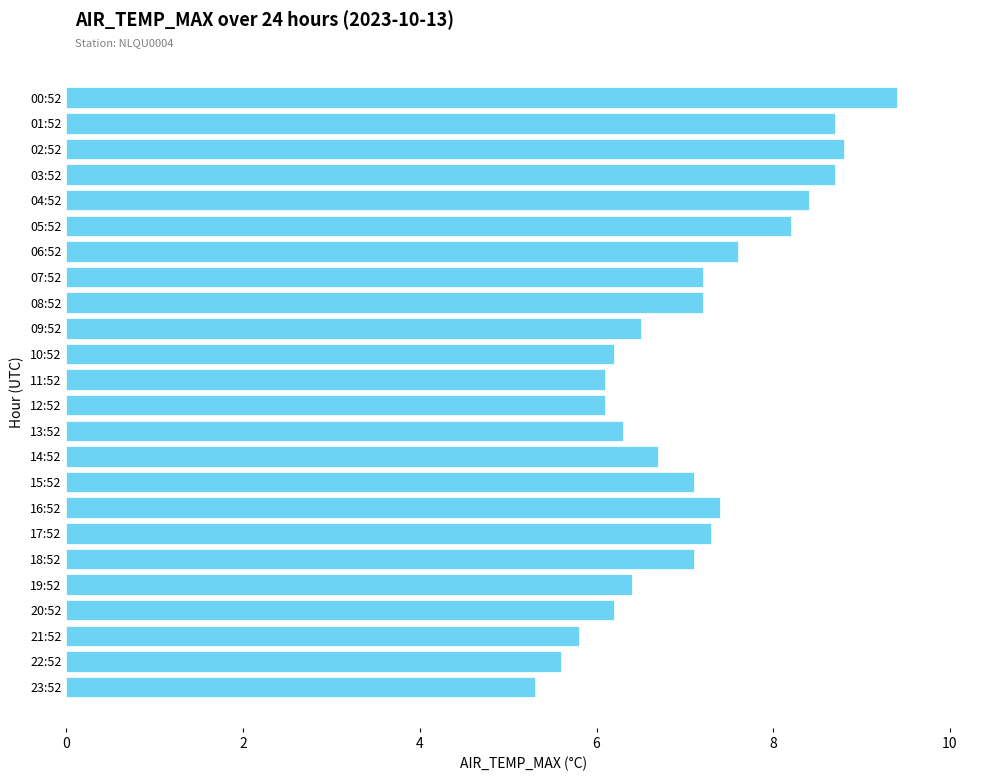

The chart shows a value of 8.7 at 03:52. True or false?

True